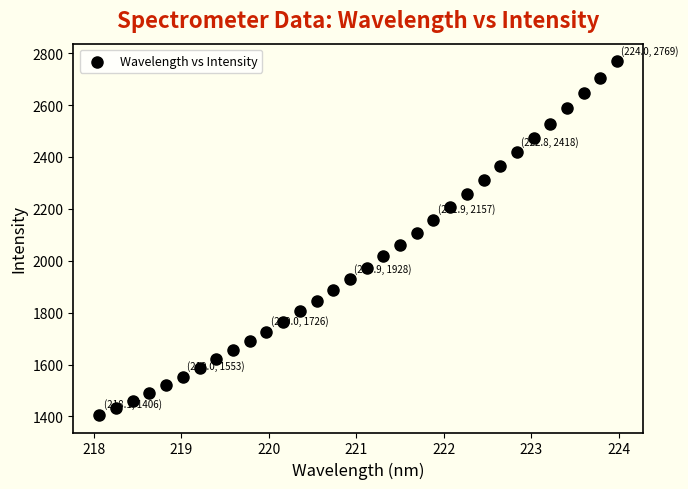

What is the range of X values (max minus min)?

5.9